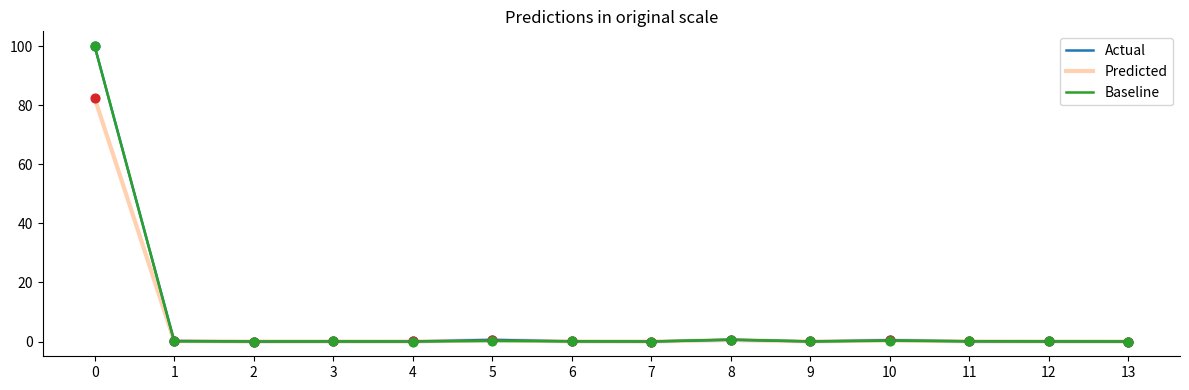

The Predicted series shows 0.0 at 12. True or false?

True